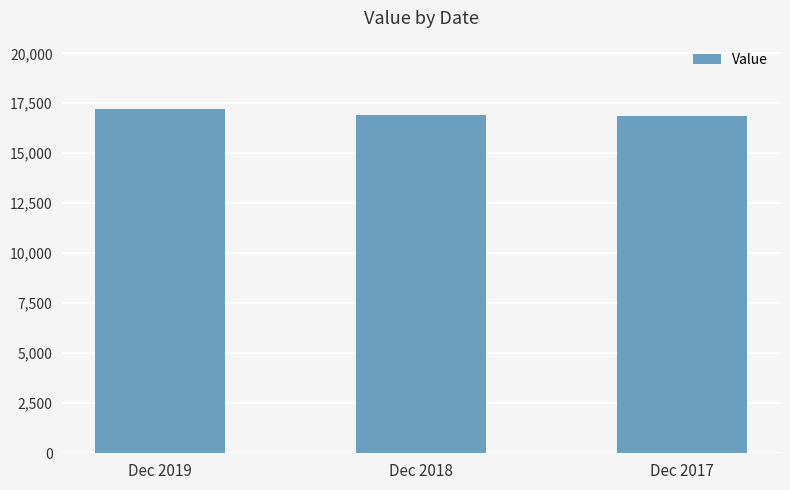

What is the maximum value shown in the chart?

17193.0